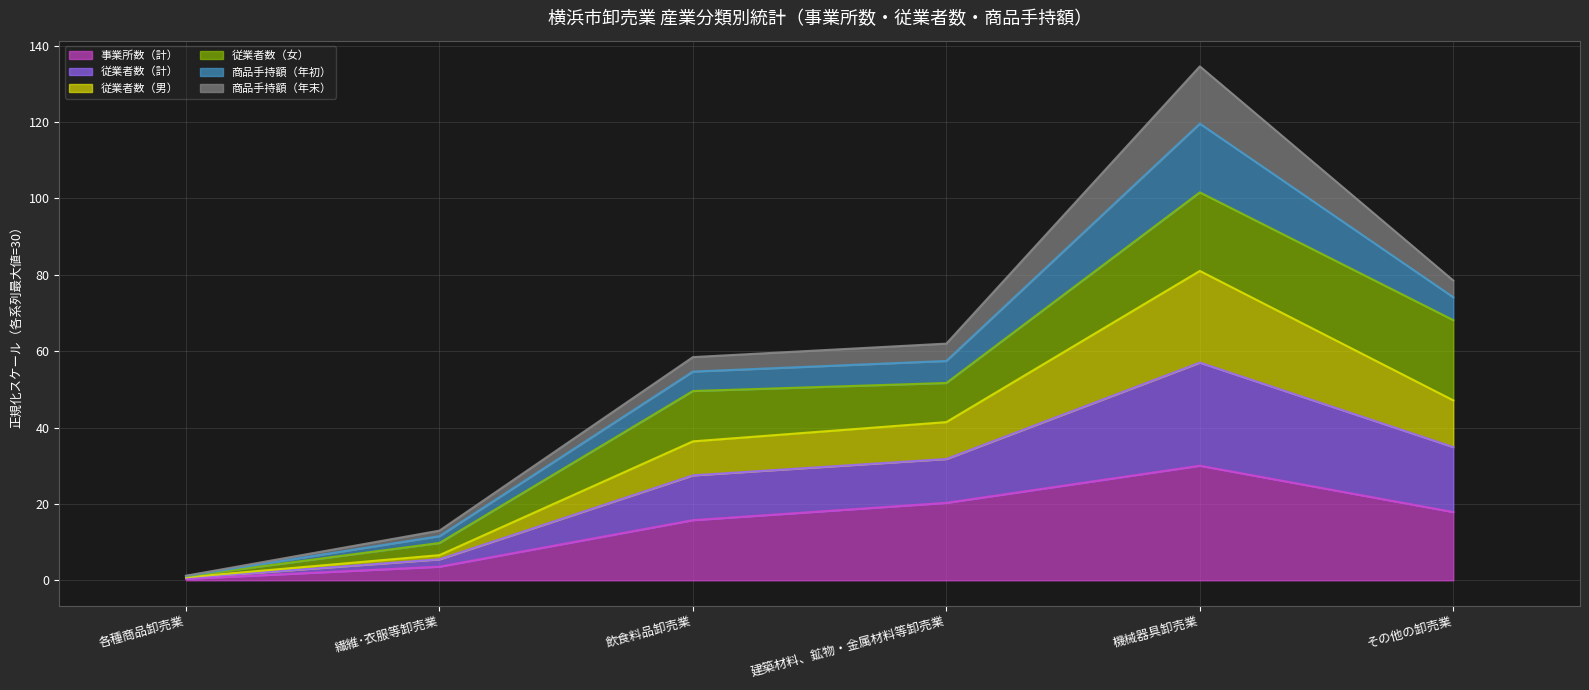

Which category has the lowest value in the 事業所数（計） series?

各種商品卸売業